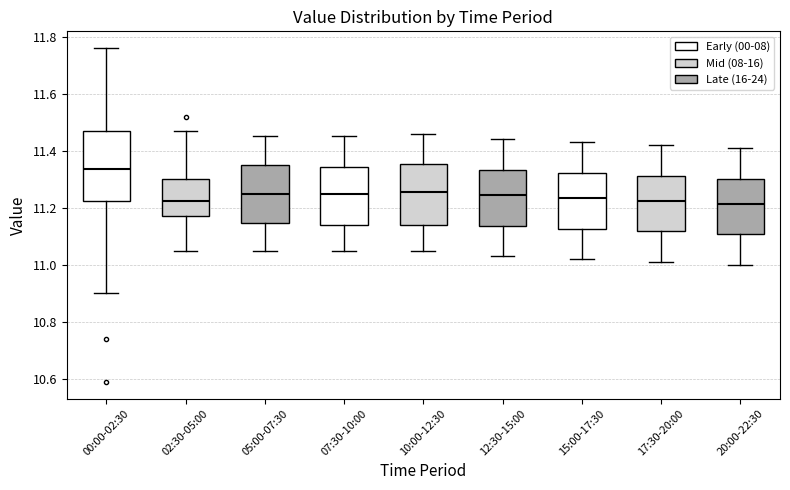

Which box is the tallest, from its lower edge to its upper edge?

00:00-02:30